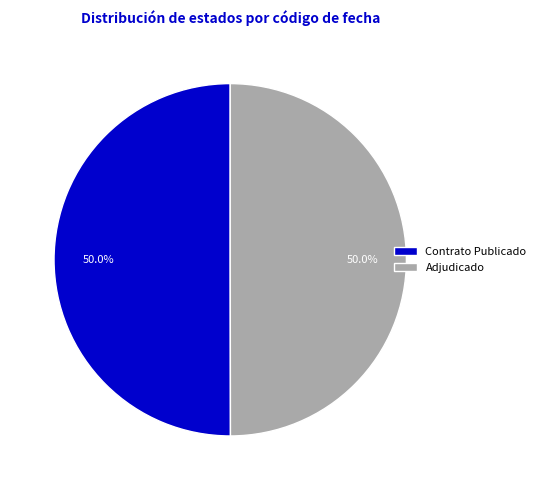

What is the total percentage of Adjudicado and Contrato Publicado?

100.0%